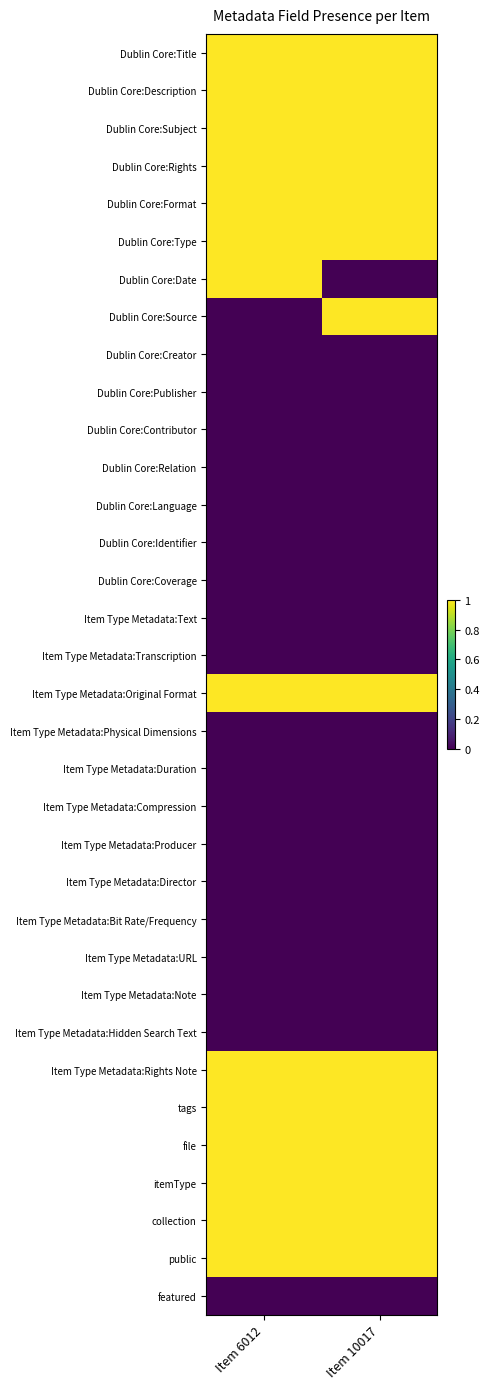

Which series changed the most between Item 6012 and Item 10017?

Dublin Core:Date